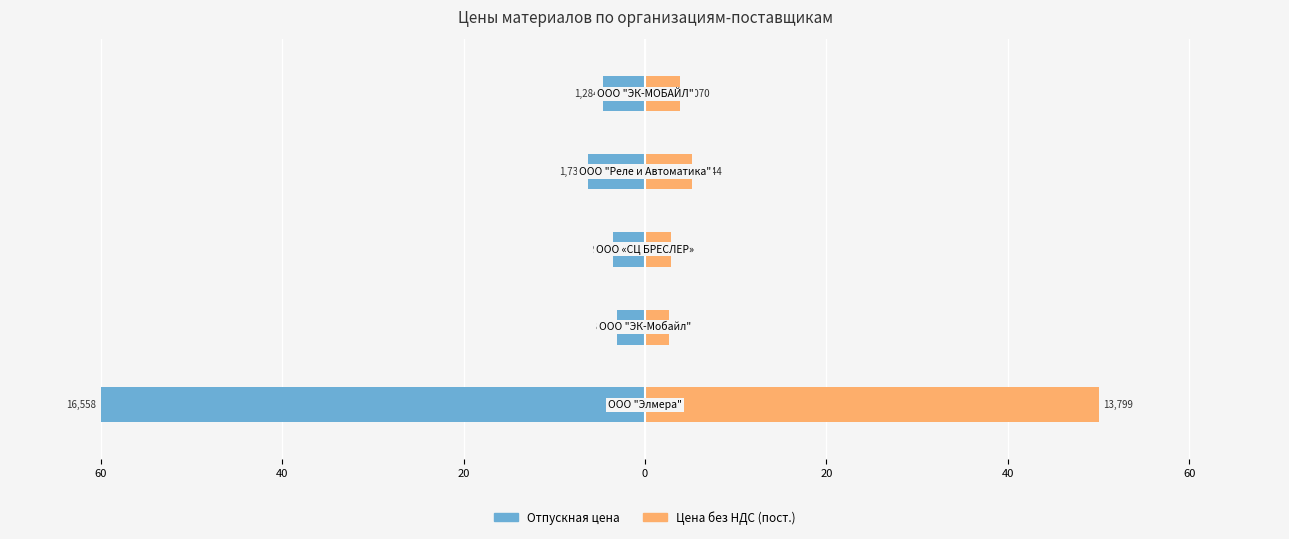

What value does the Цена без НДС (пост.) series have at 60?

50.0